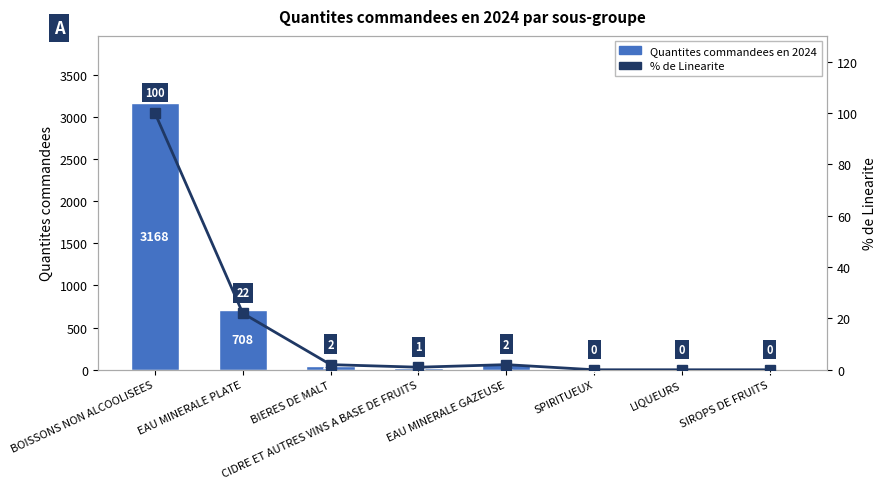

What is the greatest value displayed?

3168